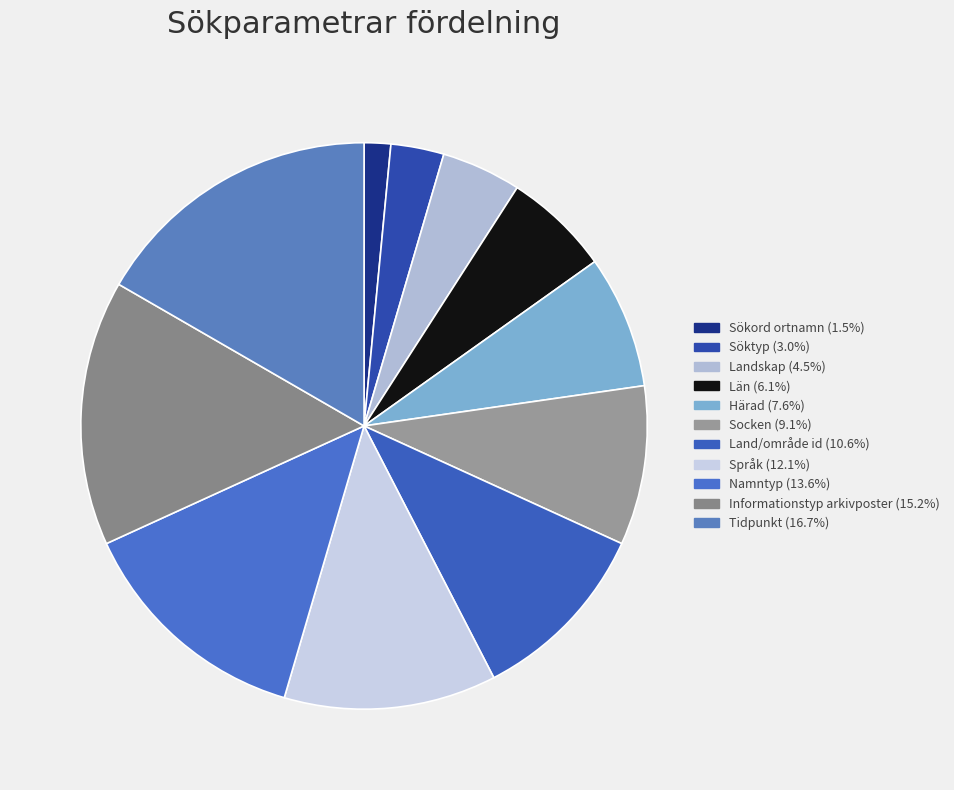

Does Land/område id account for over 50% of the chart?

No